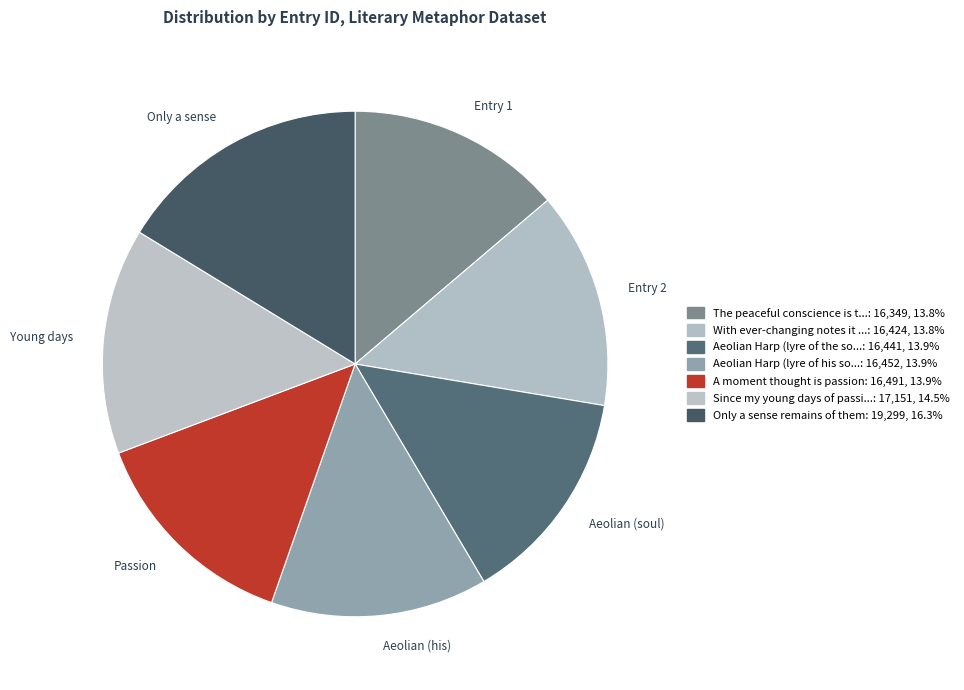

Is there a majority slice in this chart?

No